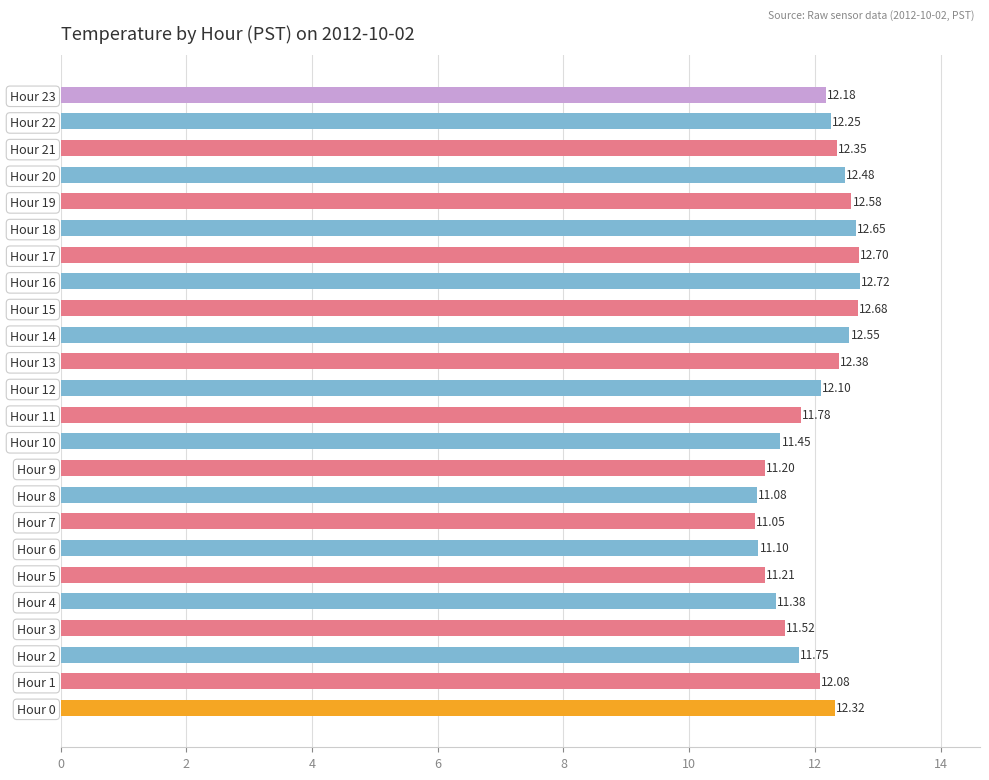

What is the average value?

12.0